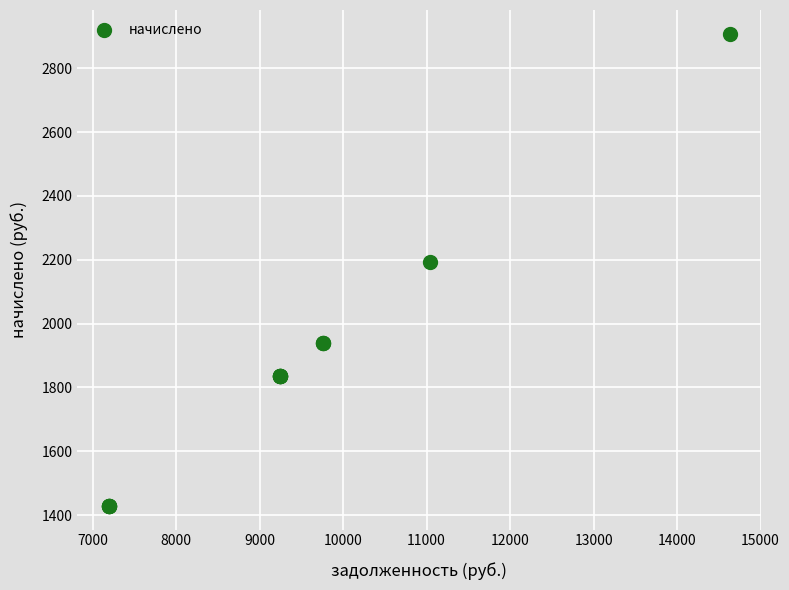

What Y value in the scatter plot is closest to 2168?

2194.3